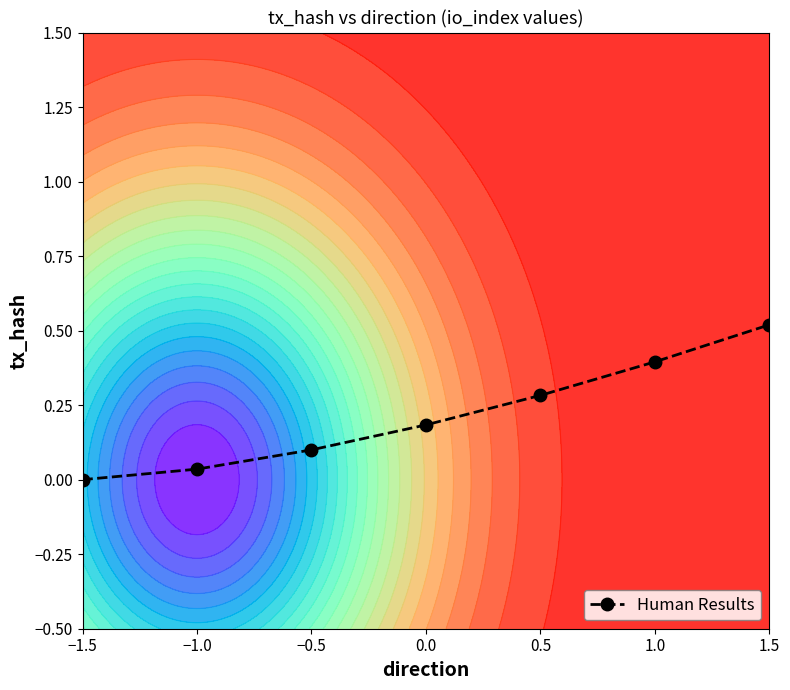

Reading left to right, transcribe all the data shown in this chart.

0.0	0.0	0.1	0.2	0.3	0.4	0.5